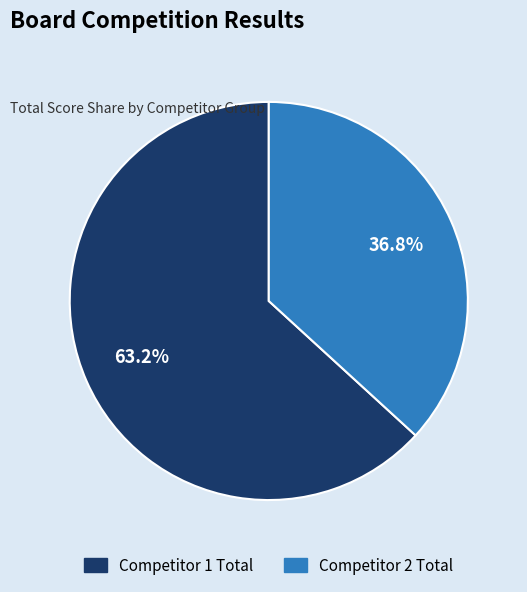

Is there any slice that represents more than half of the pie?

Yes